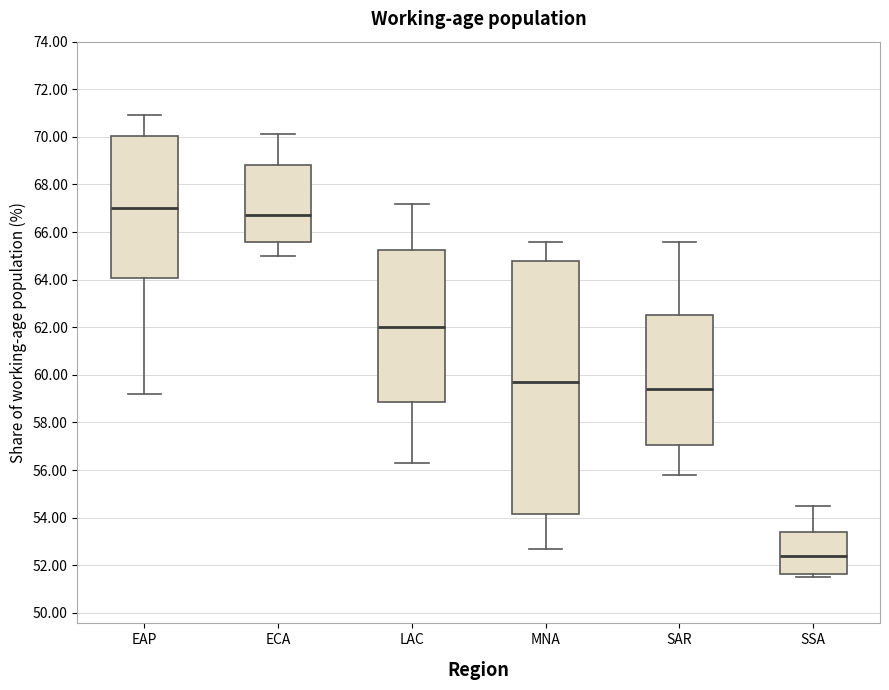

Reading left to right, read every box against the y-axis: the position of its median line, the range the box covers, and the ends of its whiskers. The values are not printed on the chart, so give them approximately, as read against the axis.

EAP: median 67.0, box 64.0 to 70.0, whiskers 59.2 to 71.0
ECA: median 66.8, box 65.6 to 68.8, whiskers 65.0 to 70.2
LAC: median 62.0, box 58.8 to 65.2, whiskers 56.4 to 67.2
MNA: median 59.8, box 54.2 to 64.8, whiskers 52.8 to 65.6
SAR: median 59.4, box 57.0 to 62.6, whiskers 55.8 to 65.6
SSA: median 52.4, box 51.6 to 53.4, whiskers 51.6 (just below the box's lower edge) to 54.6